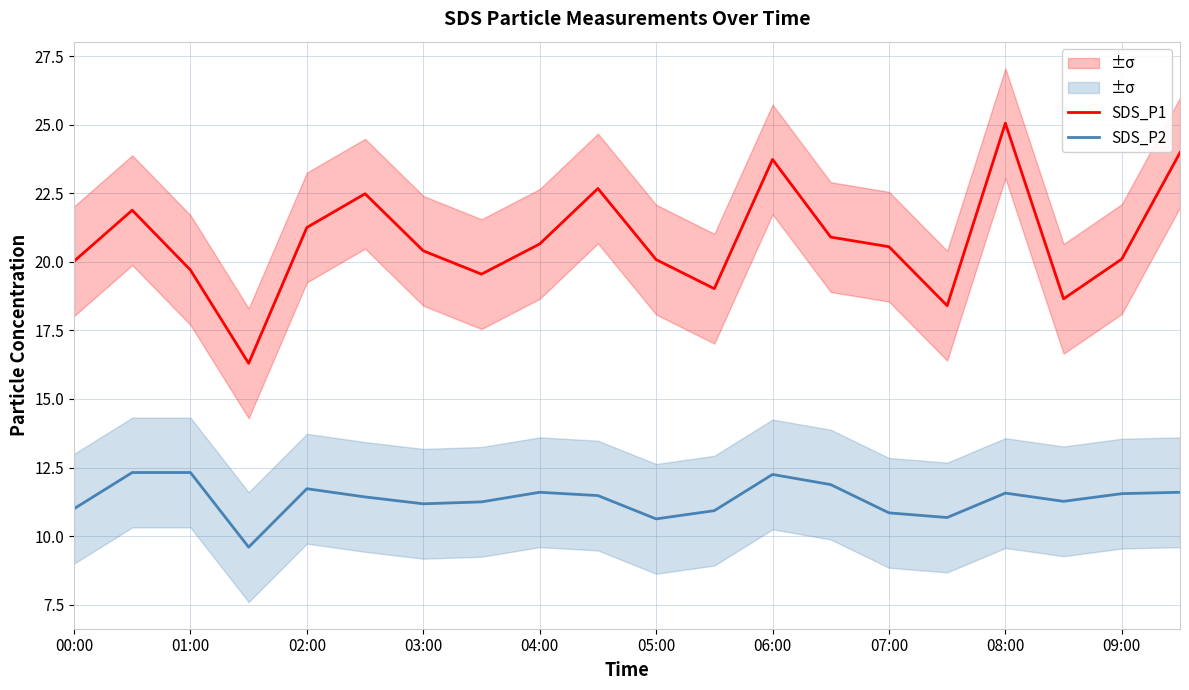

True or false: SDS_P2 and SDS_P1 intersect in this chart.

False